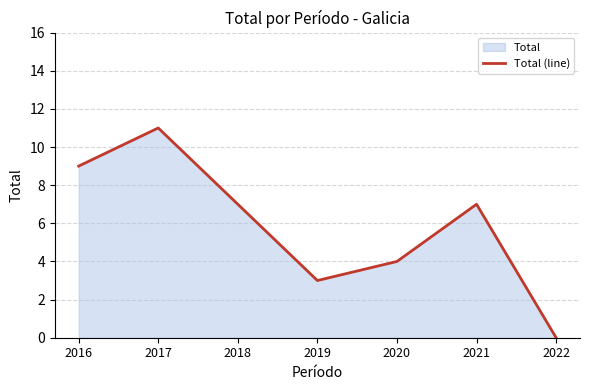

Count the number of values greater than 7.

2